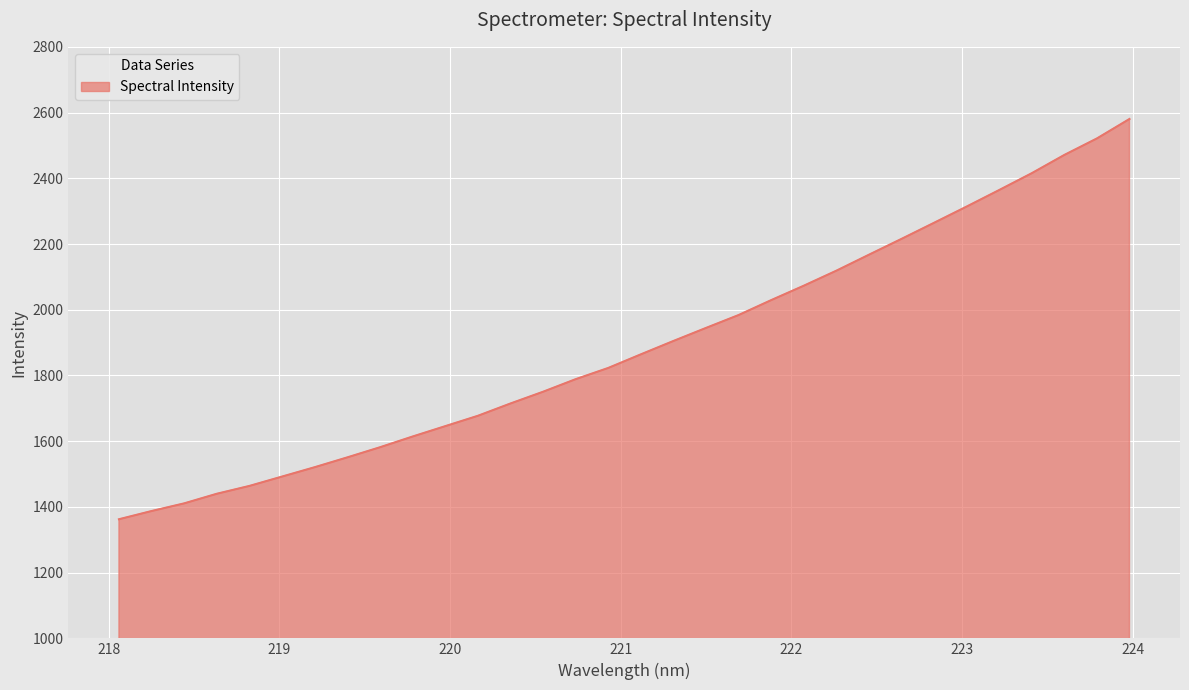

What is the sum of all values?

60456.6